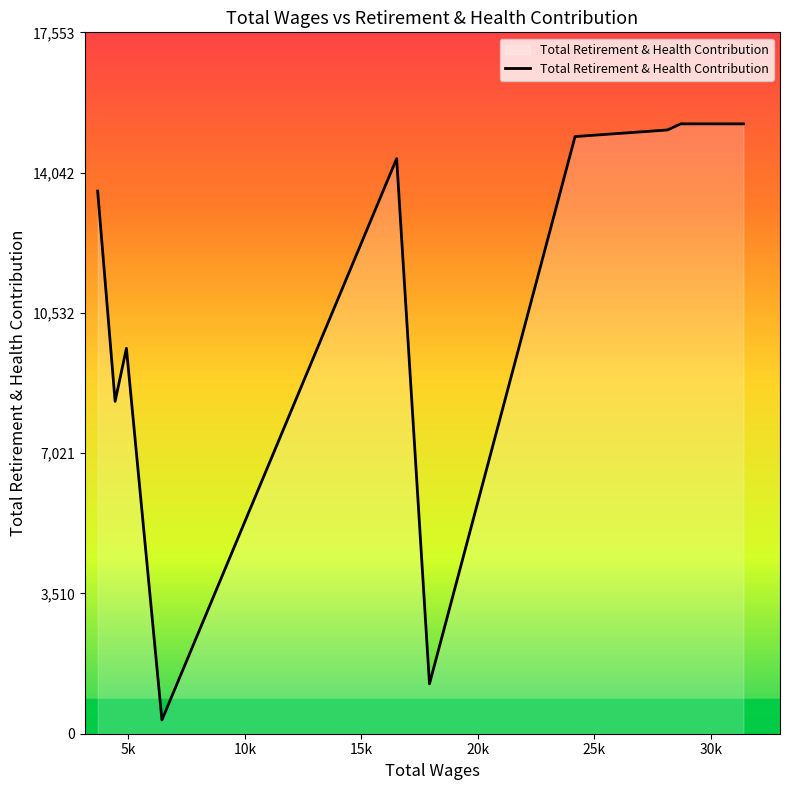

How many lines are shown in the chart?

1